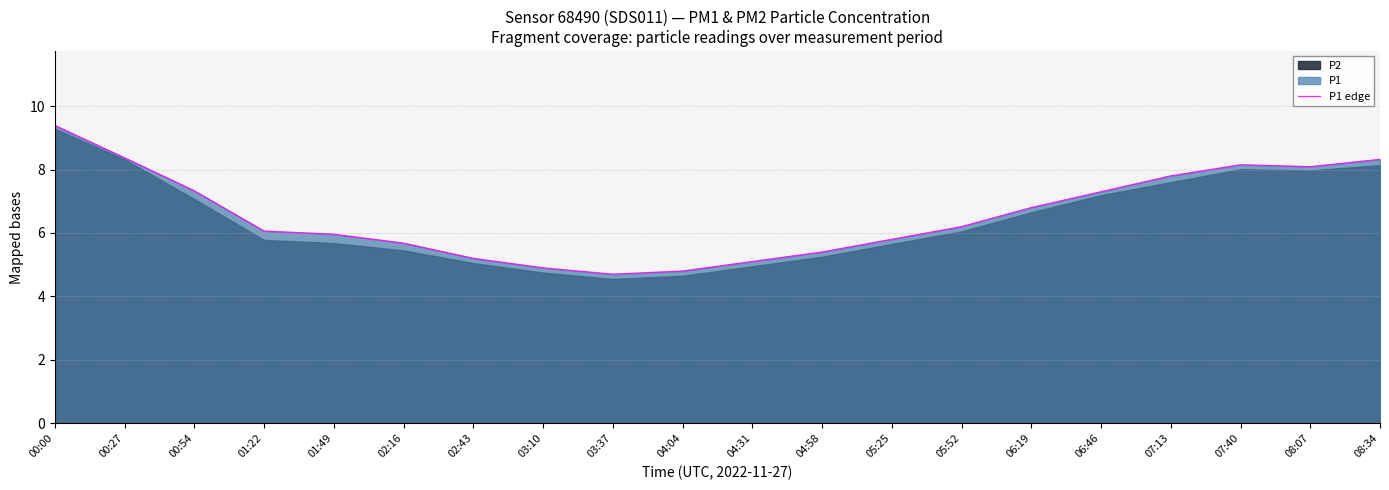

At which label is the value closest to 7?

06:19